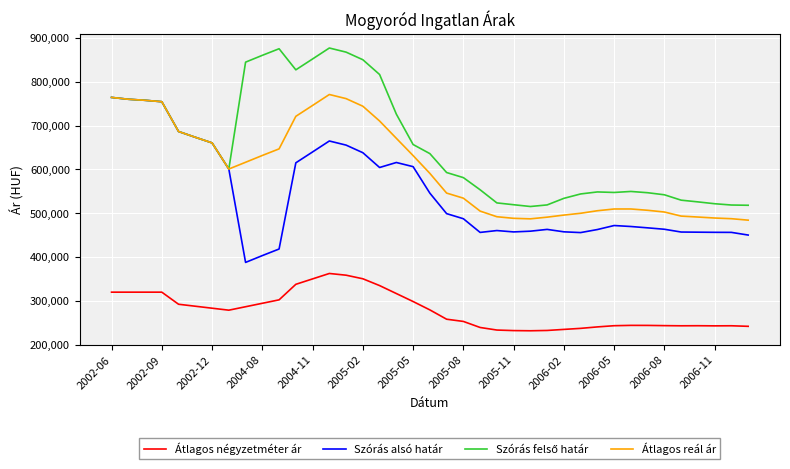

What is the smallest value displayed?

231926